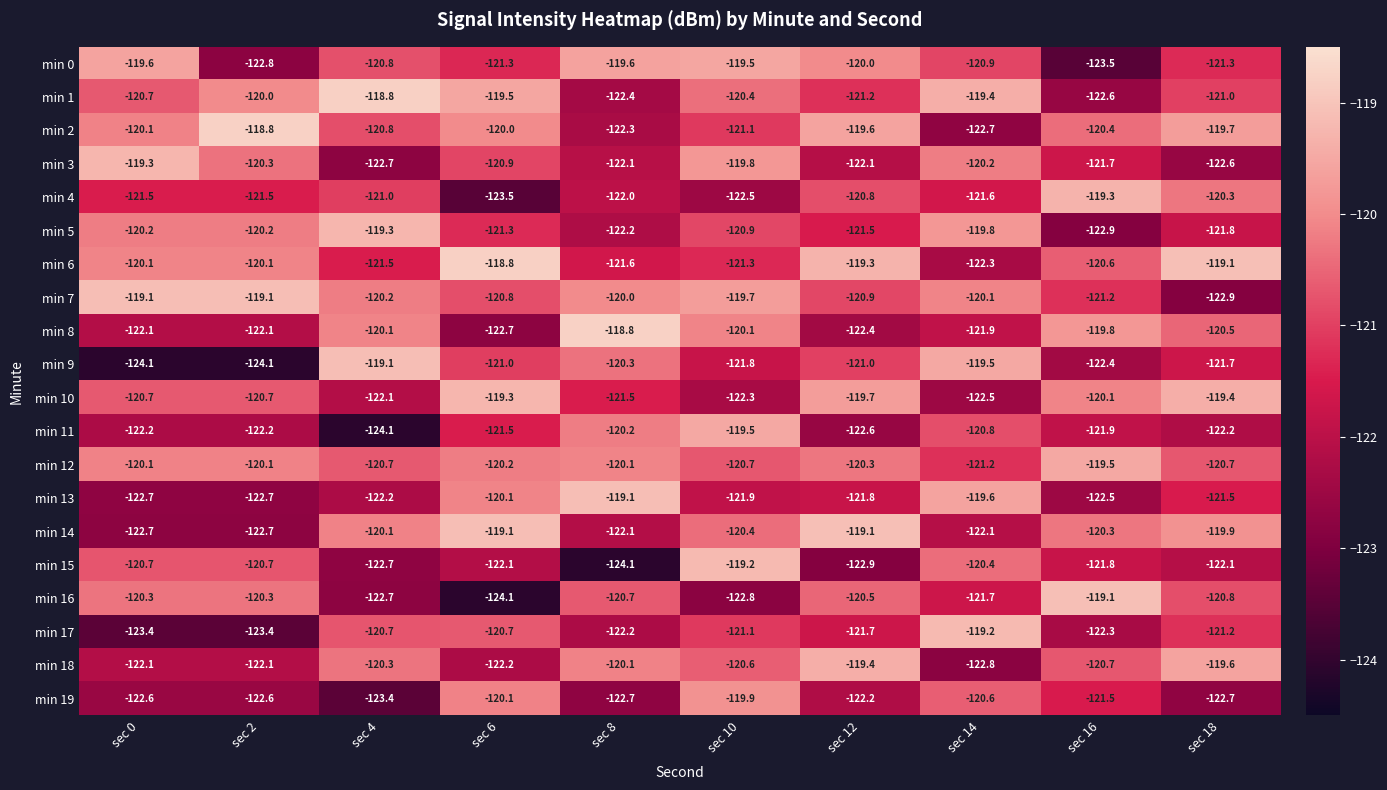

What is the difference between the highest and lowest values at sec 16?

4.4